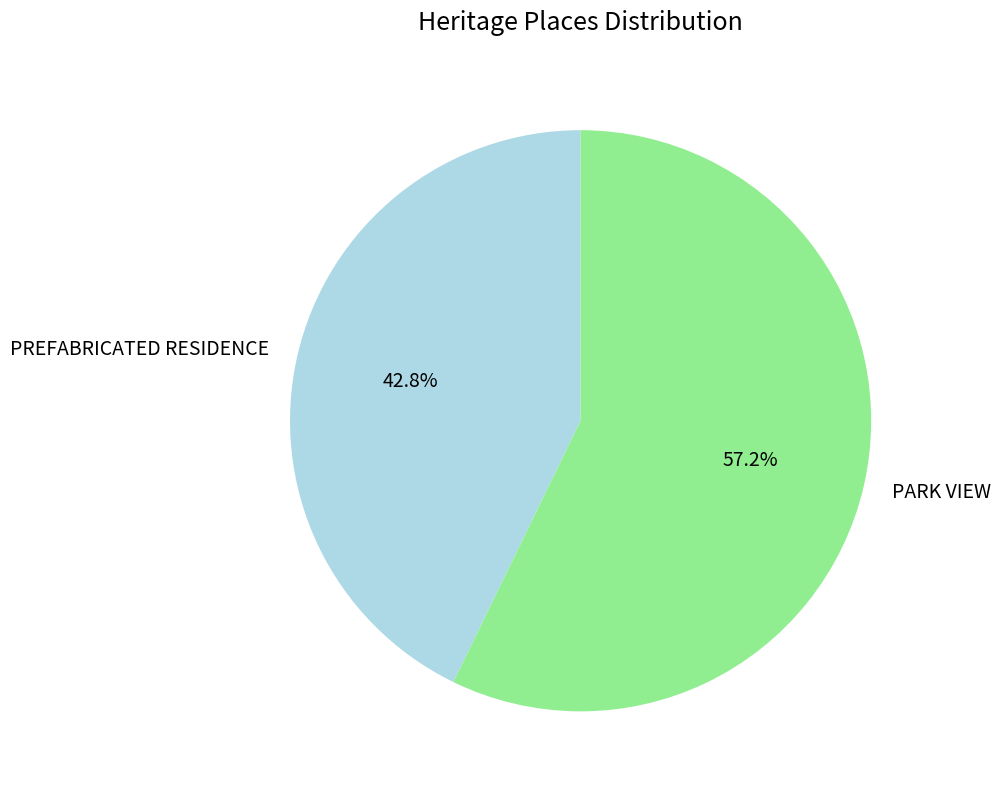

To the nearest percent, what is the difference between the largest and smallest slice percentages?

14%